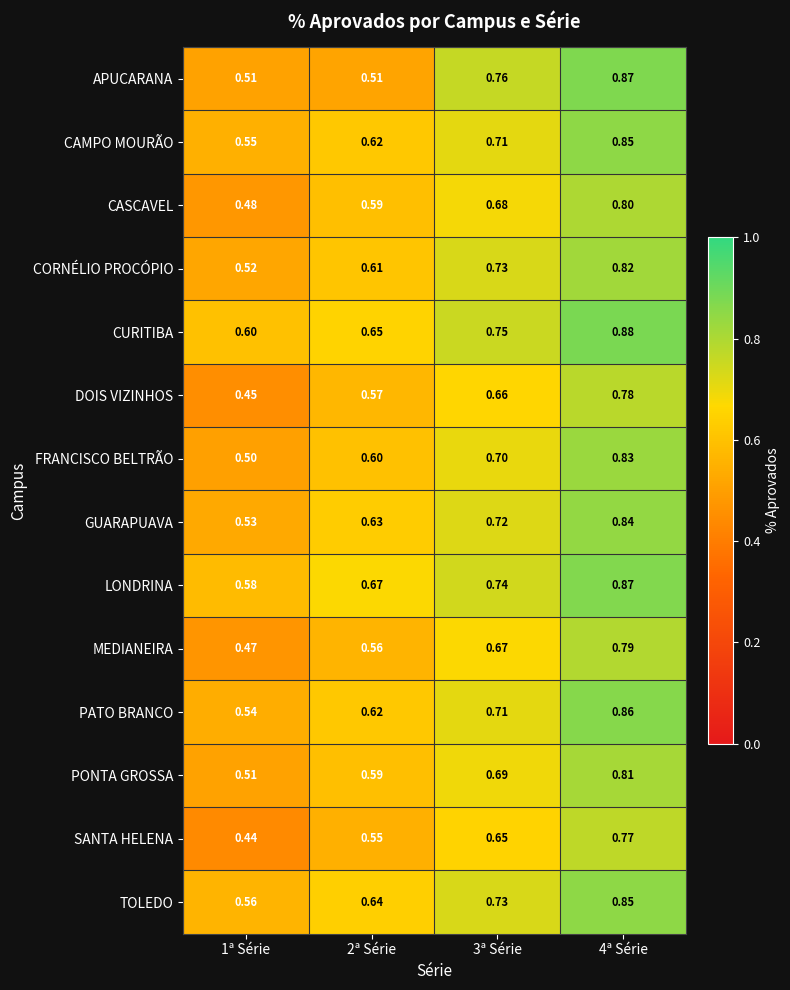

Is the value of PONTA GROSSA at 2ª Série greater than the value of DOIS VIZINHOS at 3ª Série?

No